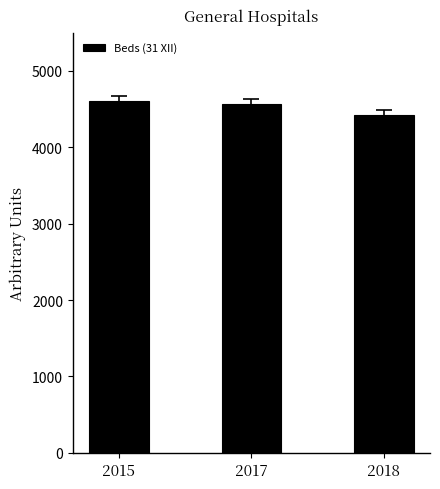

True or false: the data shows 4418 at 2018.

True